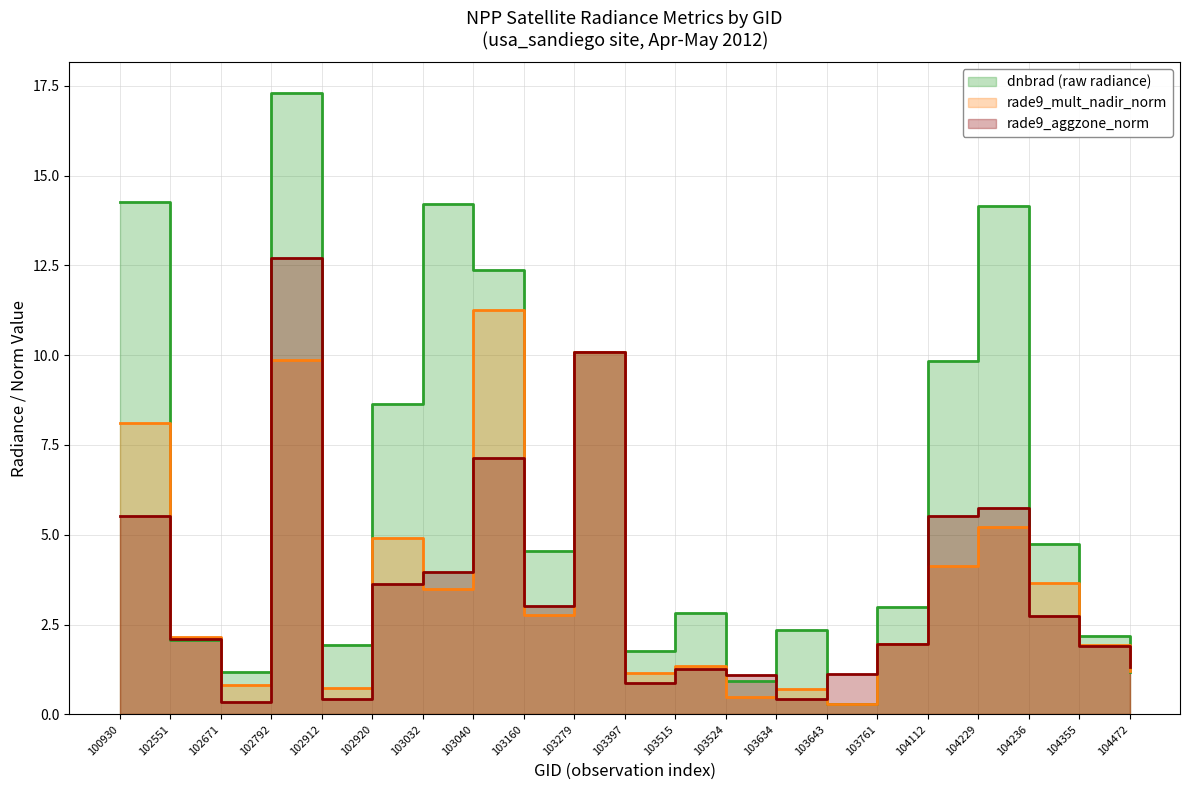

In rade9_aggzone_norm, how many points are lower than both neighbors (excluding endpoints)?

5